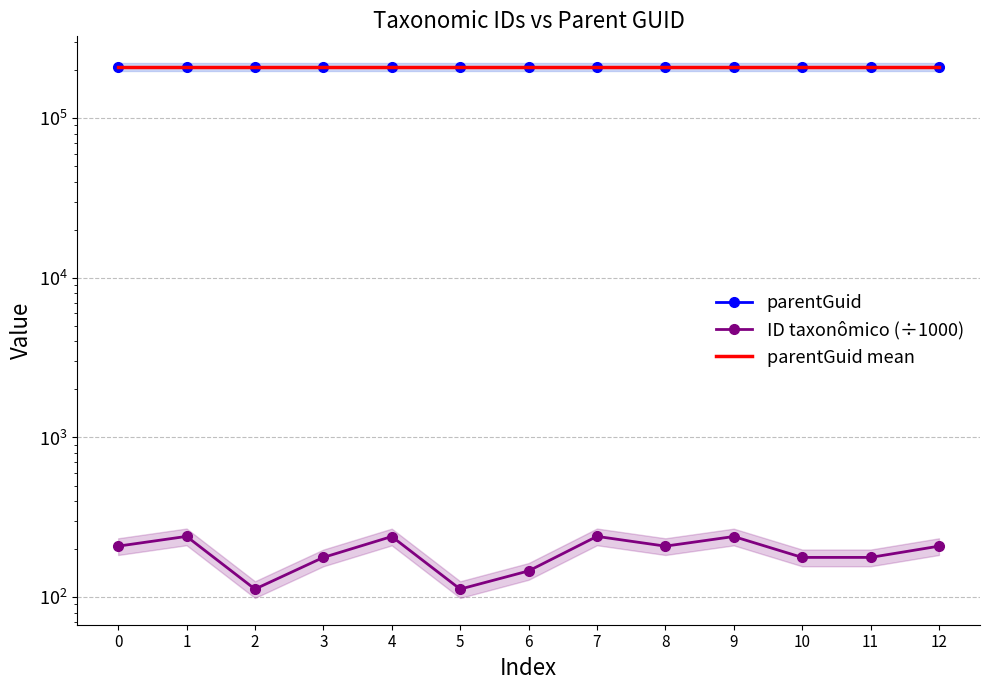

At how many categories does at least one series exceed 129422?

13